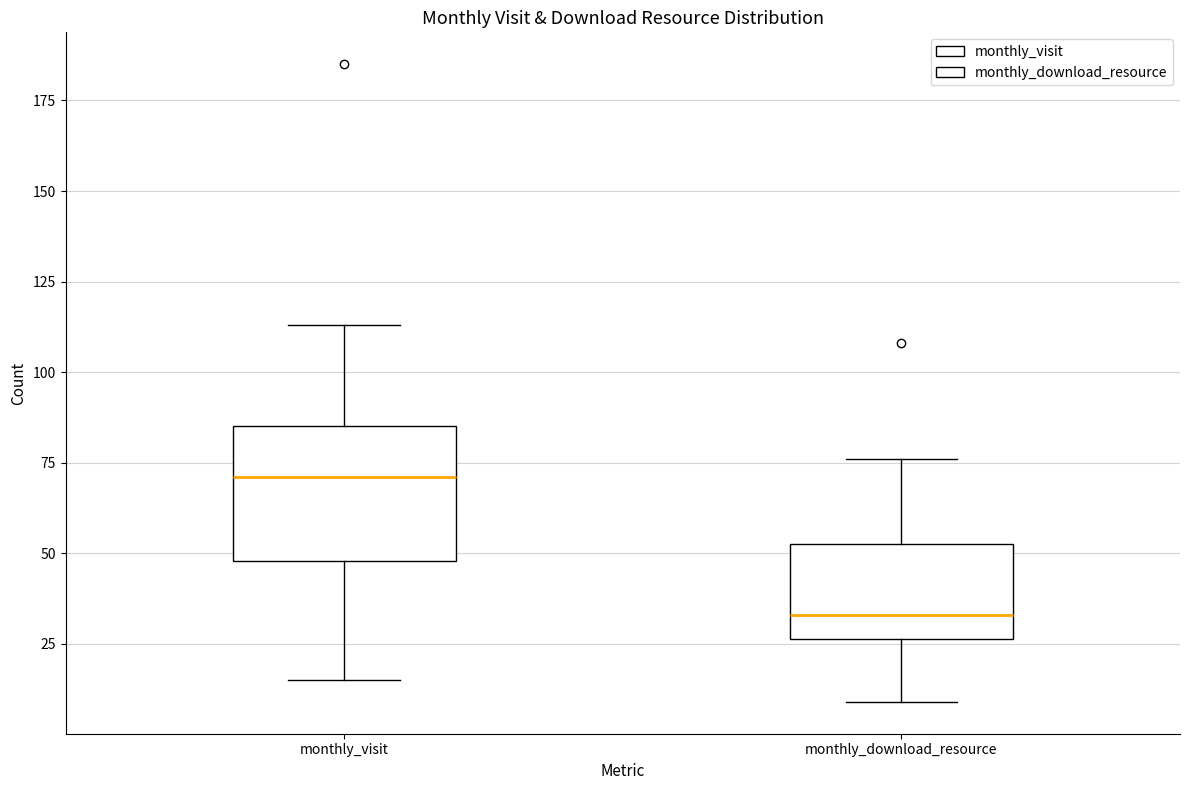

Which box has the lowest median line?

monthly_download_resource